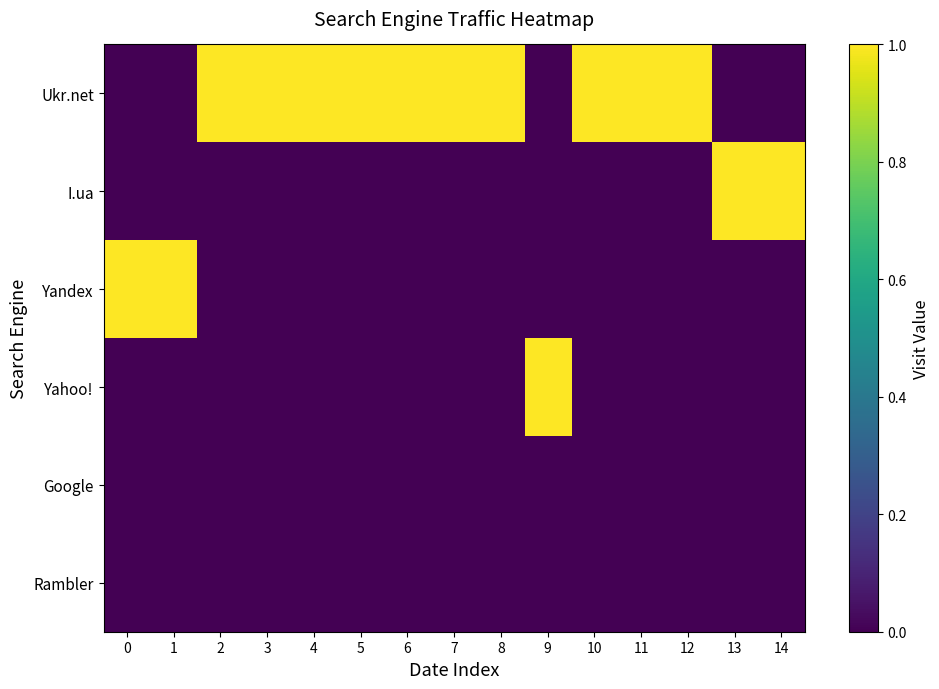

Between 0 and 7, which series saw the biggest shift?

Ukr.net